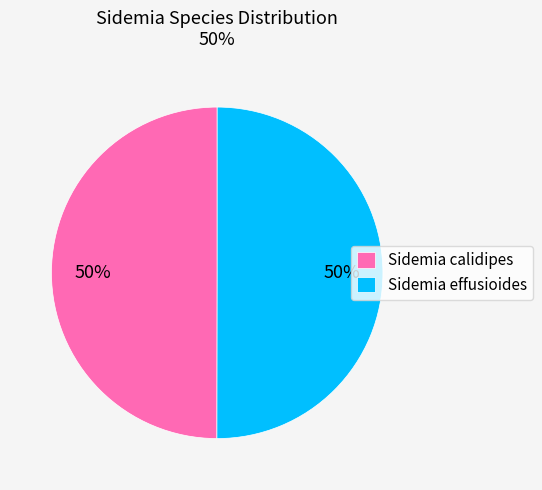

Is the sum of Sidemia effusioides and Sidemia calidipes greater than half?

Yes